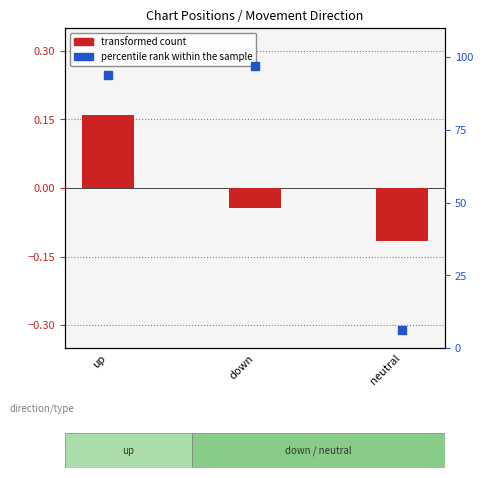

At how many categories does at least one series exceed 35?

2